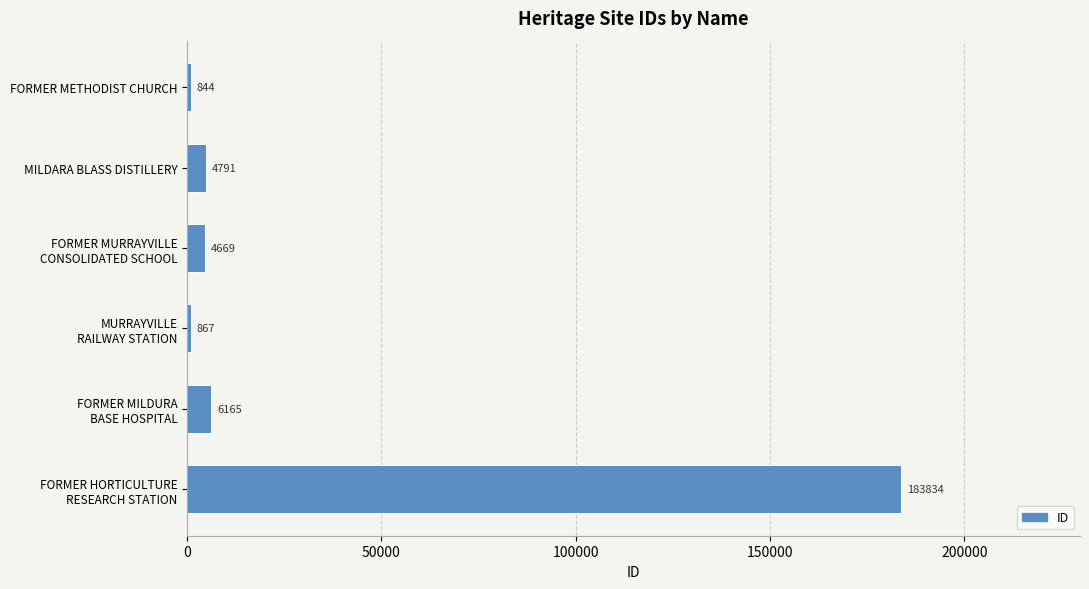

What is the difference between the maximum and minimum values?

182990